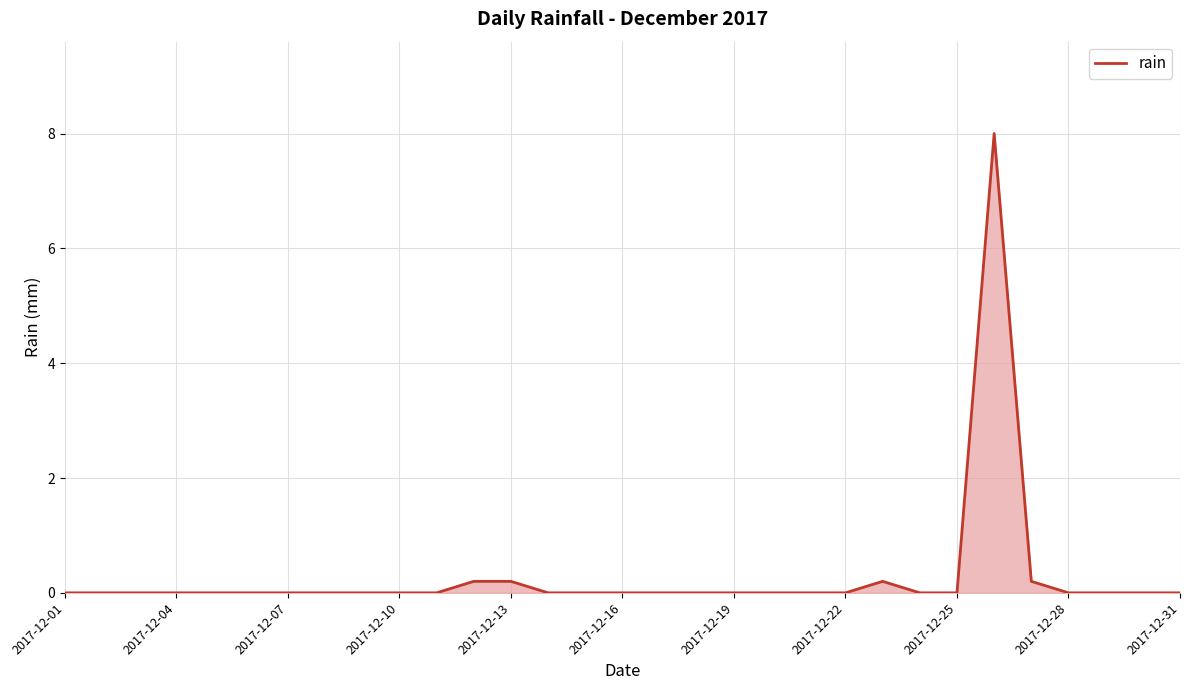

What is the maximum value shown in the chart?

8.0